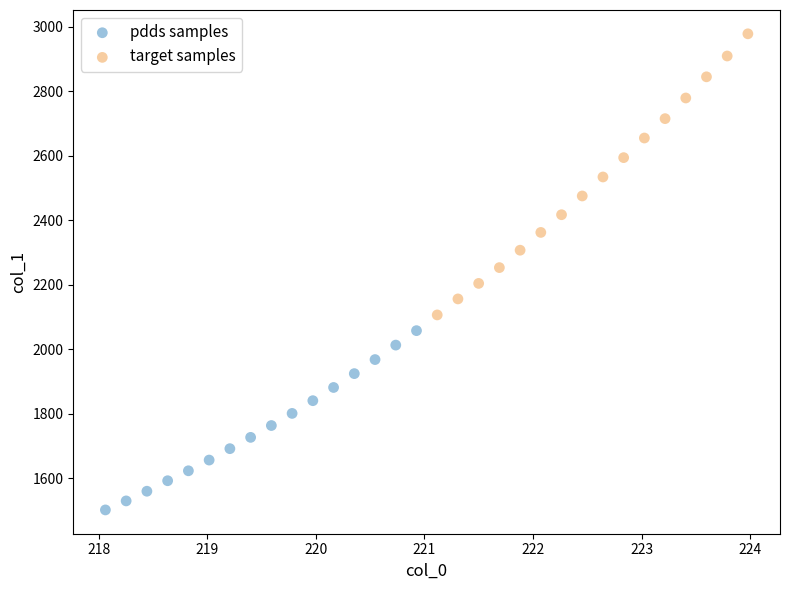

Which series reaches the maximum Y coordinate?

target samples